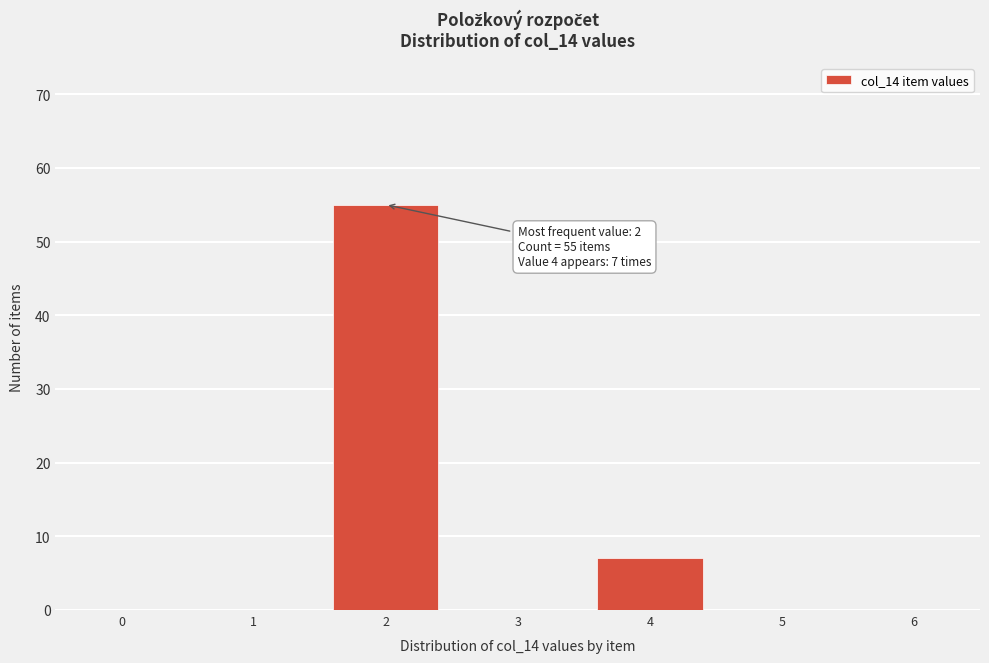

Reading left to right, list all the values displayed in this chart.

0=0	1=0	2=55	3=0	4=7	5=0	6=0